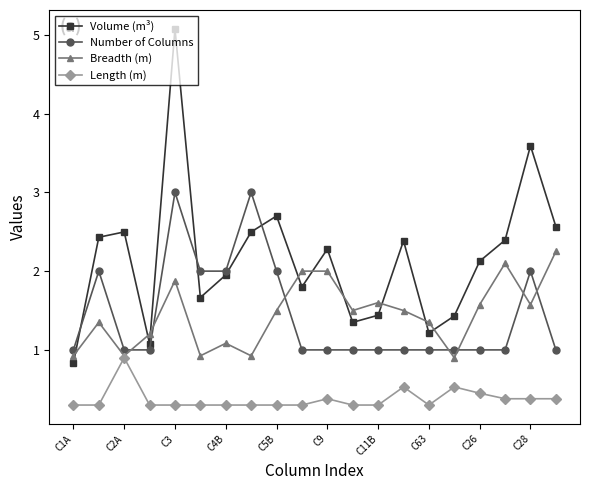

Which series has the largest total across all categories?

Volume (m³)